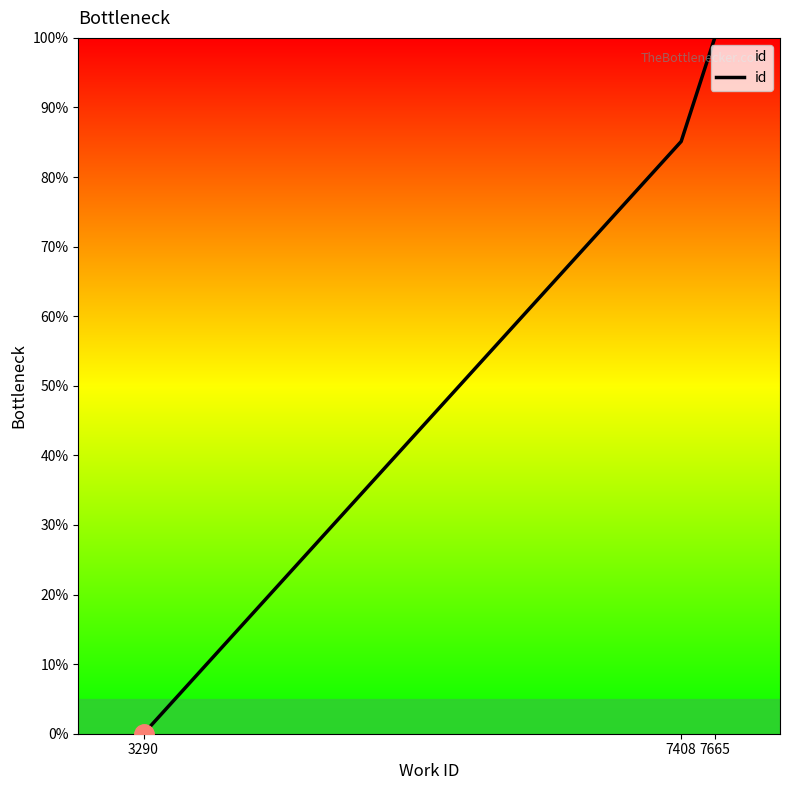

Which has a higher value, 7665 or 7408?

7665